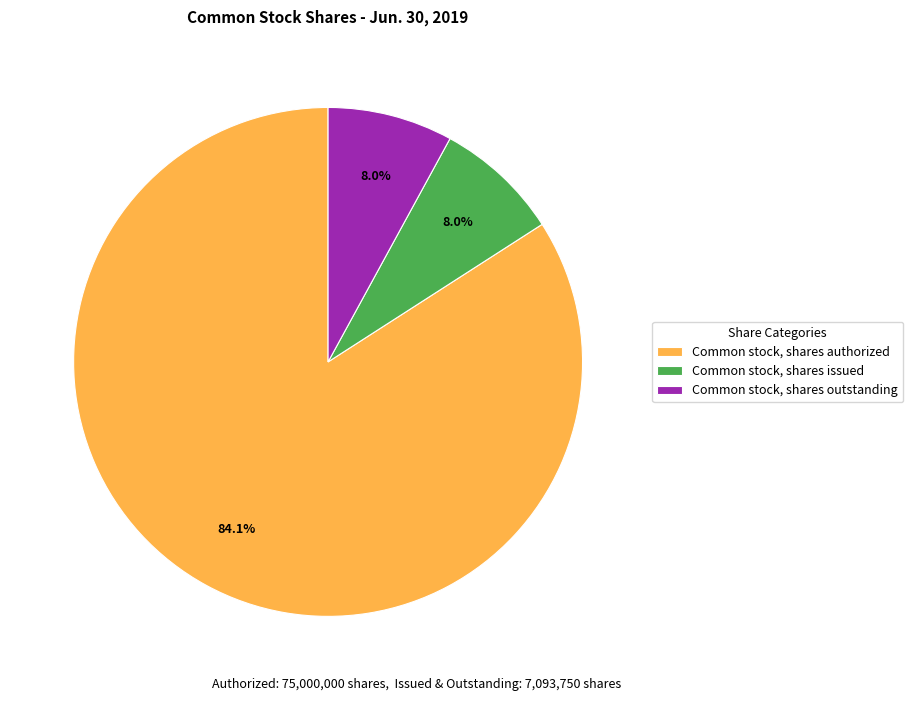

To the nearest percent, what percentage of the pie is Common stock, shares outstanding?

8%